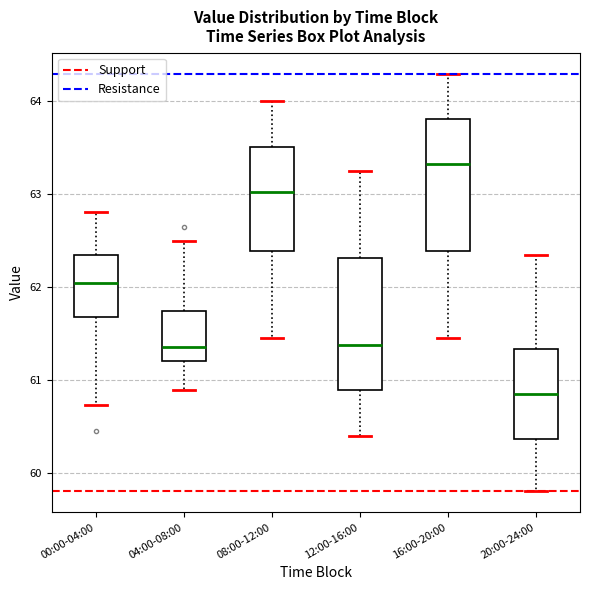

Reading left to right, transcribe this box plot: for each box, give where its median line is, the range the box spans, and where its two whiskers end, as read against the y-axis. The values are not printed on the chart, so give them approximately, as read against the axis.

00:00-04:00: median 62.0, box 61.7 to 62.3, whiskers 60.7 to 62.8
04:00-08:00: median 61.4, box 61.2 to 61.7, whiskers 60.9 to 62.5
08:00-12:00: median 63.0, box 62.4 to 63.5, whiskers 61.5 to 64.0
12:00-16:00: median 61.4, box 60.9 to 62.3, whiskers 60.4 to 63.3
16:00-20:00: median 63.3, box 62.4 to 63.8, whiskers 61.5 to 64.3
20:00-24:00: median 60.9, box 60.4 to 61.3, whiskers 59.8 to 62.4